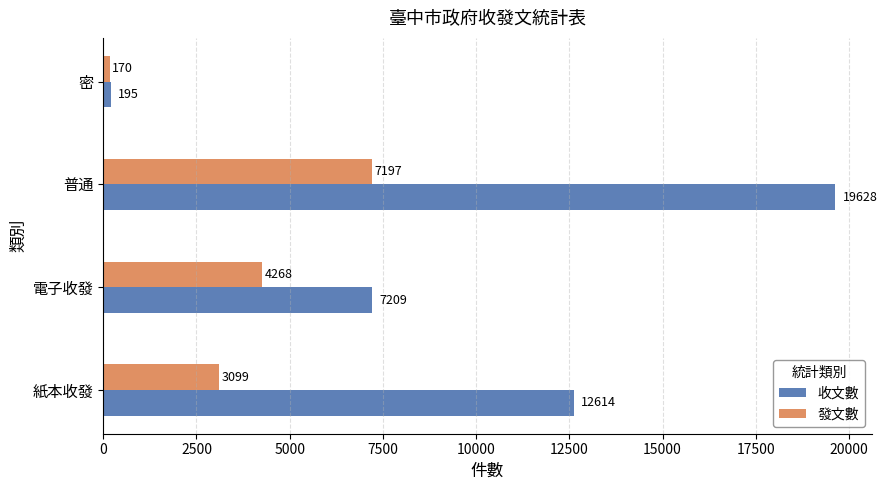

What is the sum of the 發文數 values at 電子收發 and 密?

4438